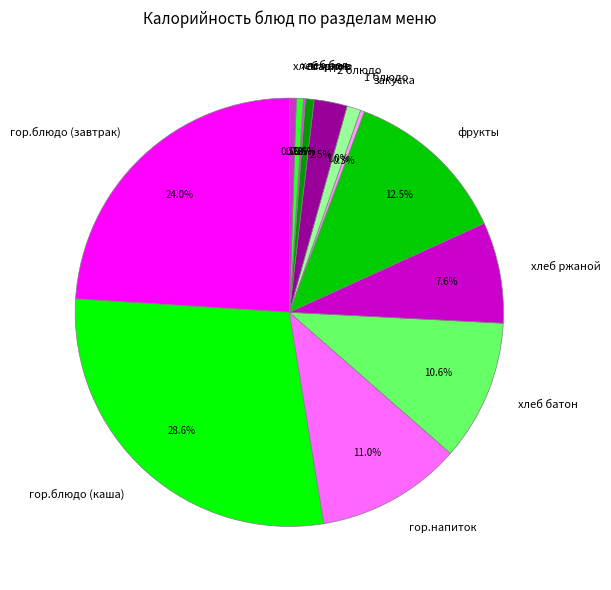

Is there a majority slice in this chart?

No